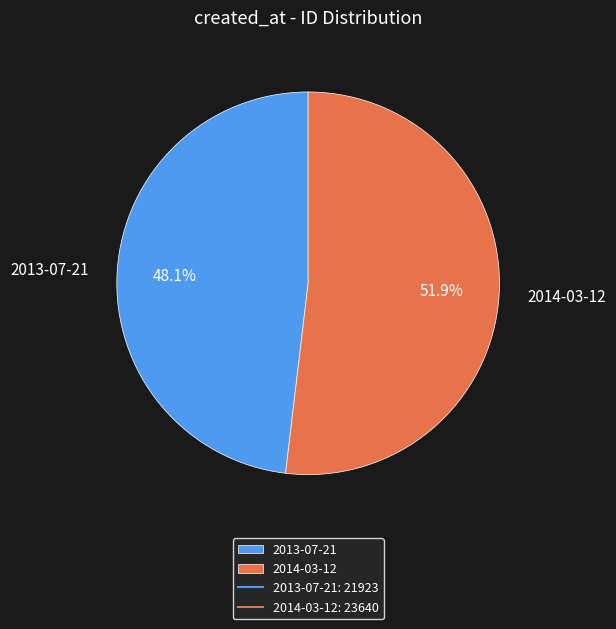

Approximately how many times larger is the value at 2014-03-12 compared to 2013-07-21?

1.1